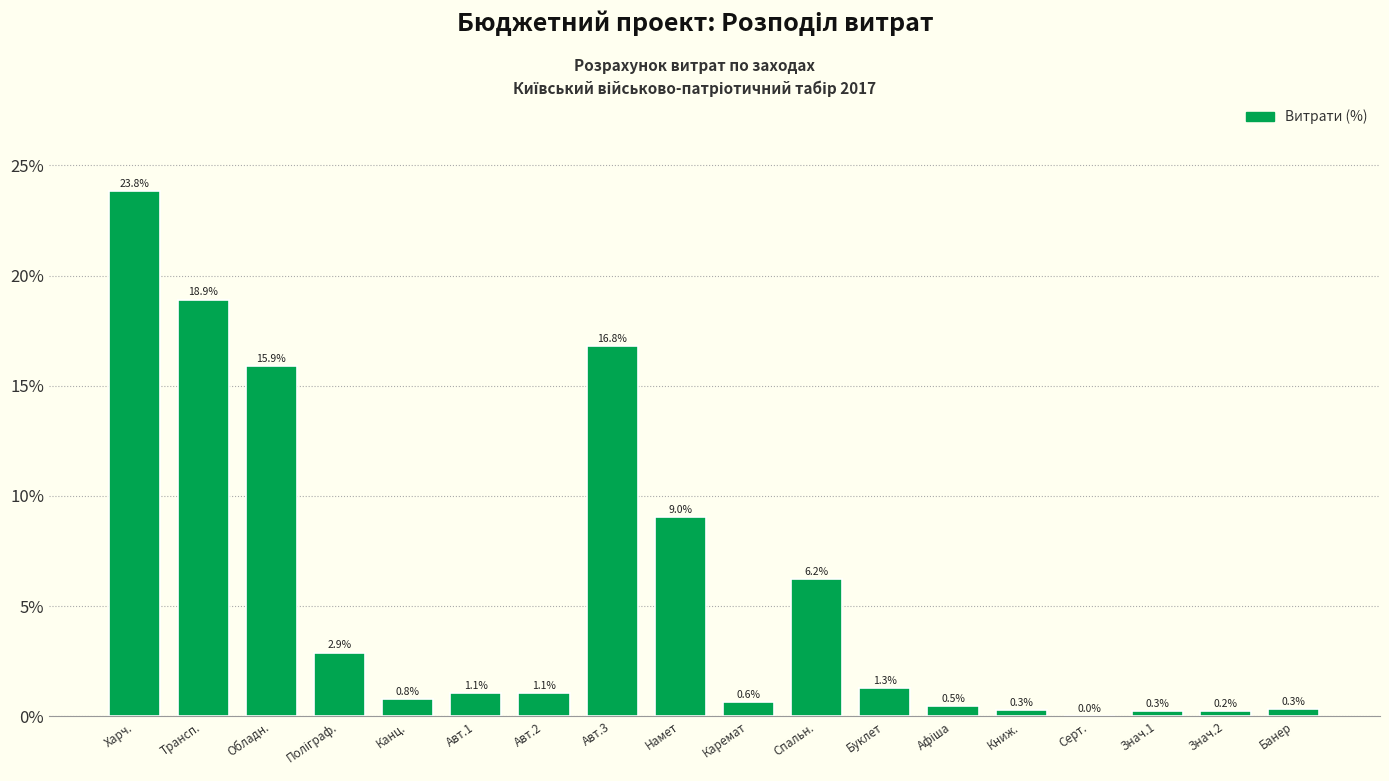

Where does the data first go above 1?

Харч.